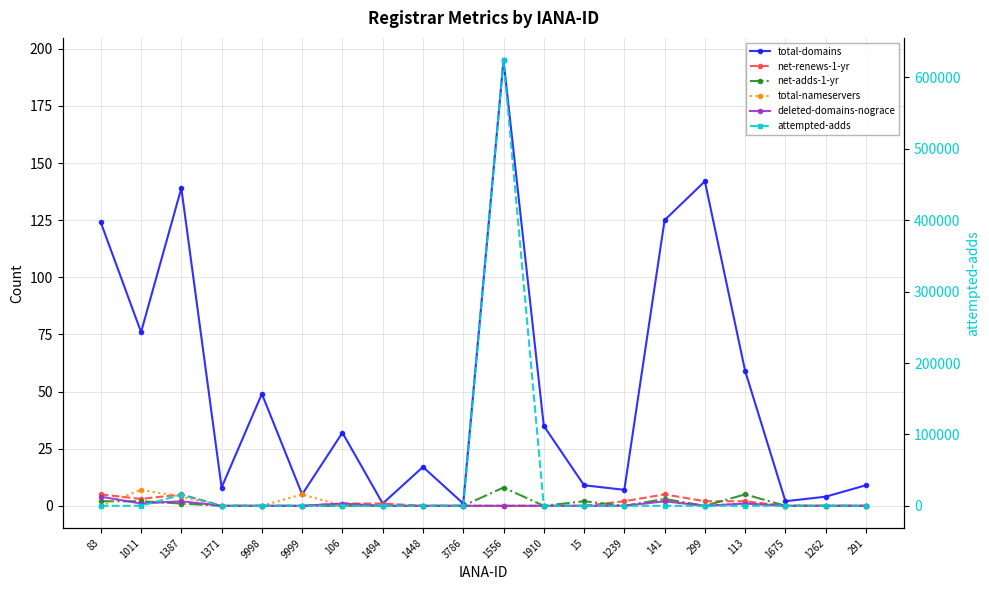

What is the label of the 3rd point from the right?

1675